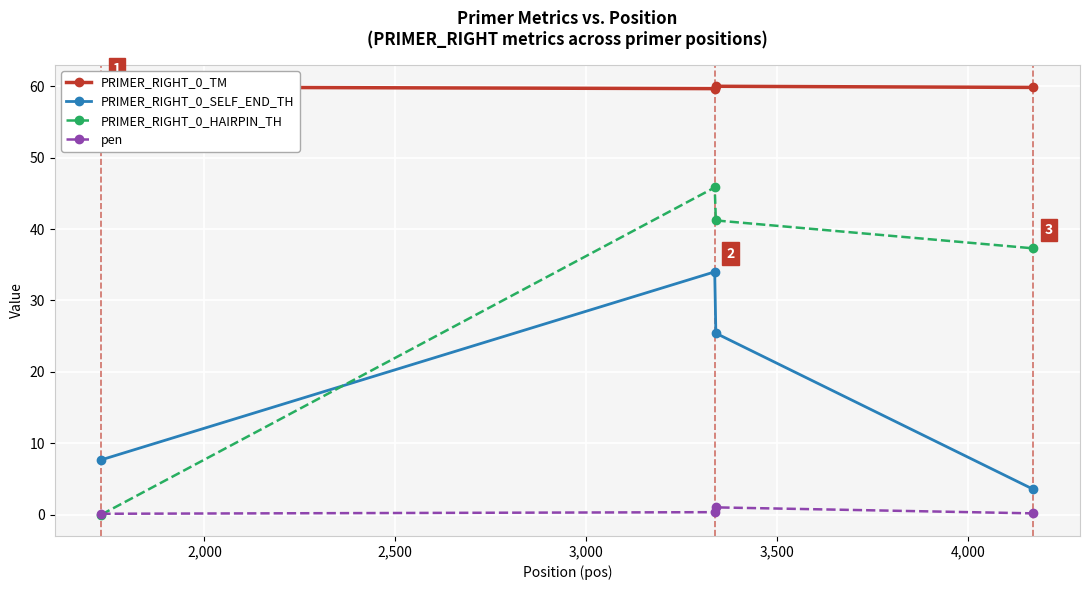

True or false: pen has more than 2 points higher than both neighbors.

False